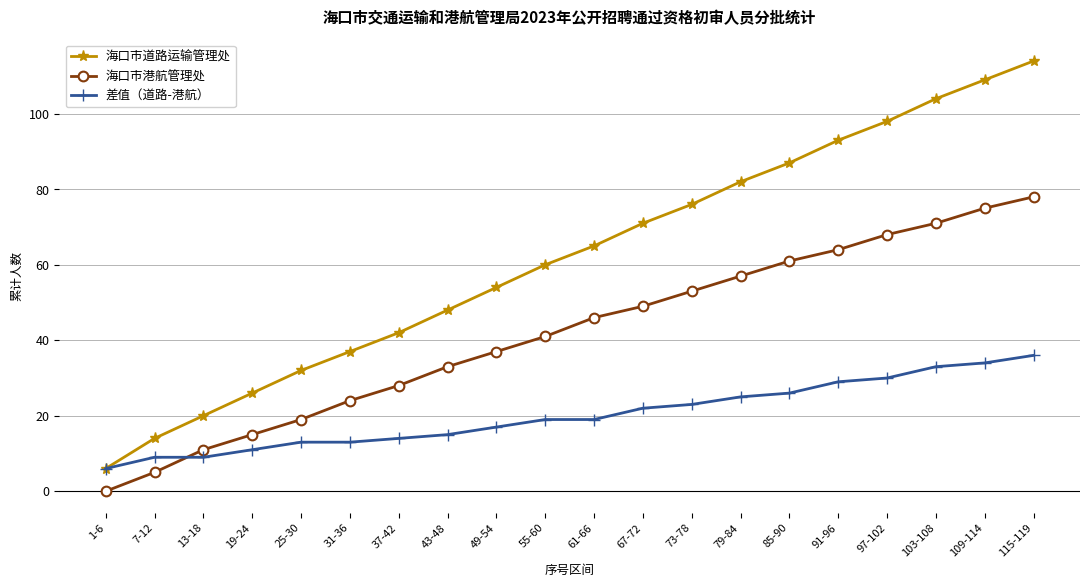

Is the value of 差值（道路-港航） at 43-48 greater than the value of 海口市港航管理处 at 115-119?

No